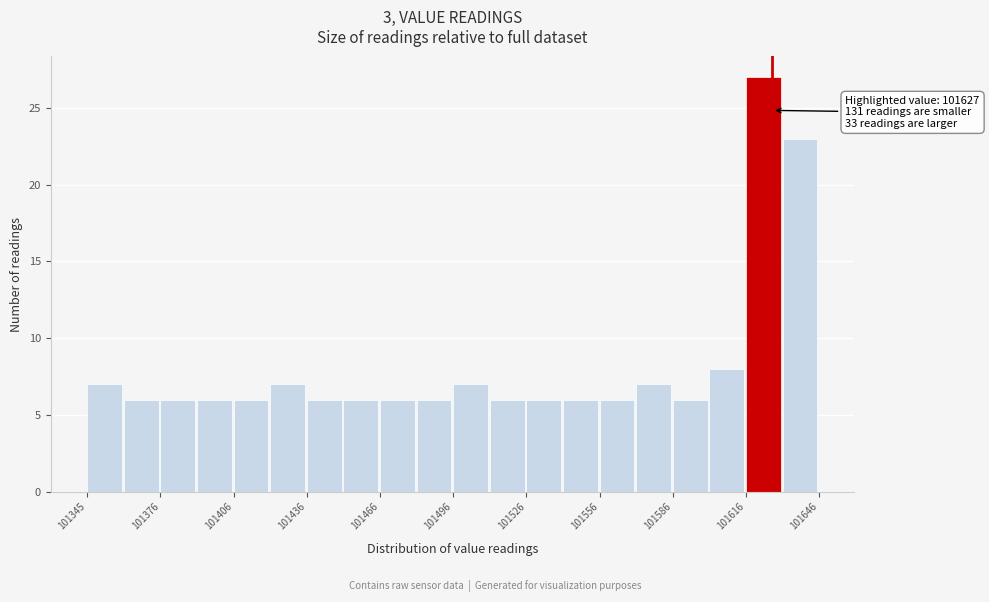

Read against the x-axis, roughly where is the centre of the tallest bar?

101625